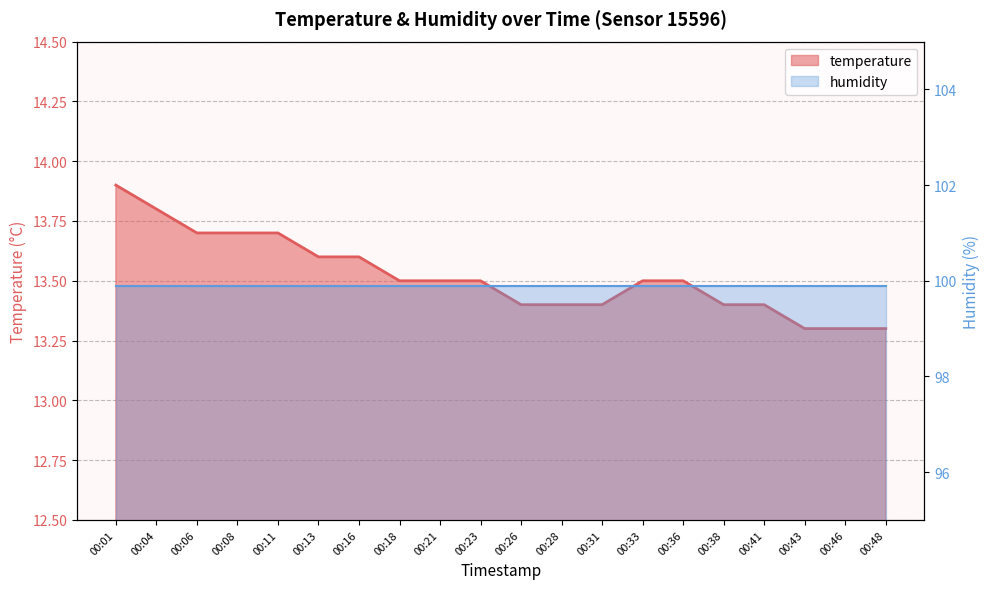

Reading left to right, what are all the values shown in this chart?

13.9	13.8	13.7	13.7	13.7	13.6	13.6	13.5	13.5	13.5	13.4	13.4	13.4	13.5	13.5	13.4	13.4	13.3	13.3	13.3